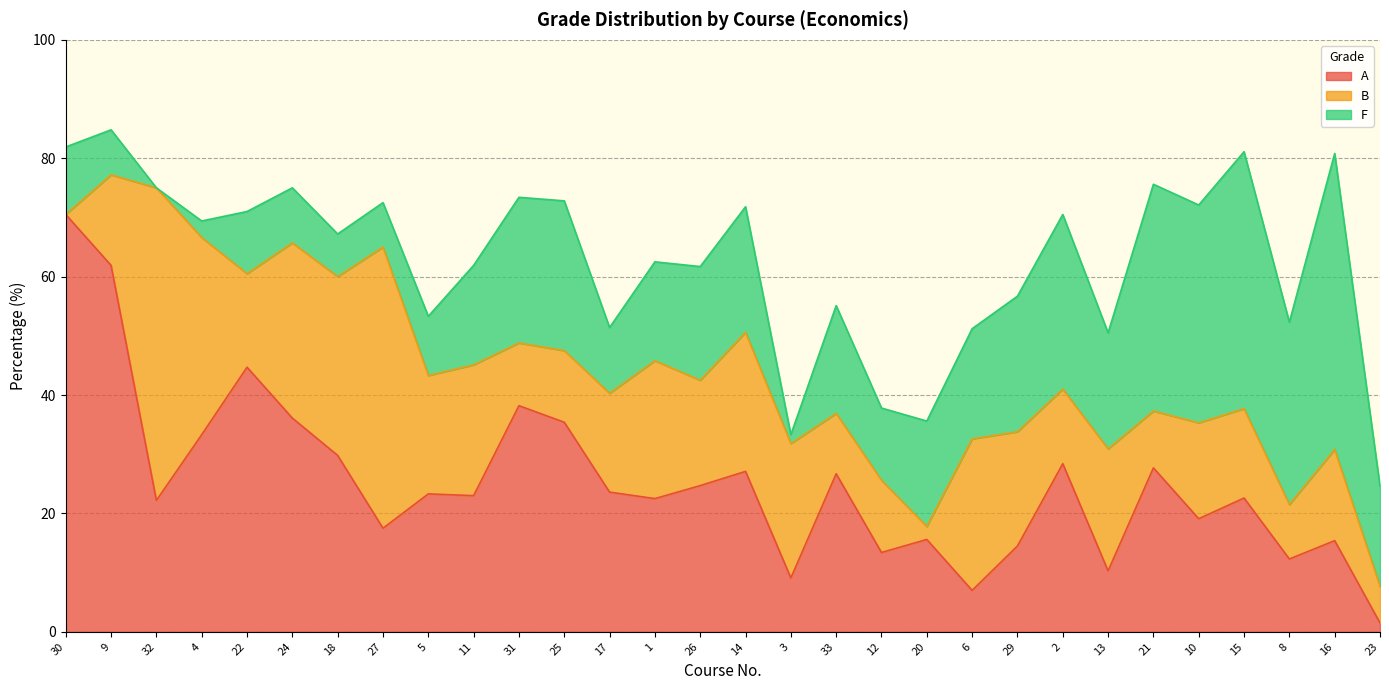

How many series are shown in this chart?

3